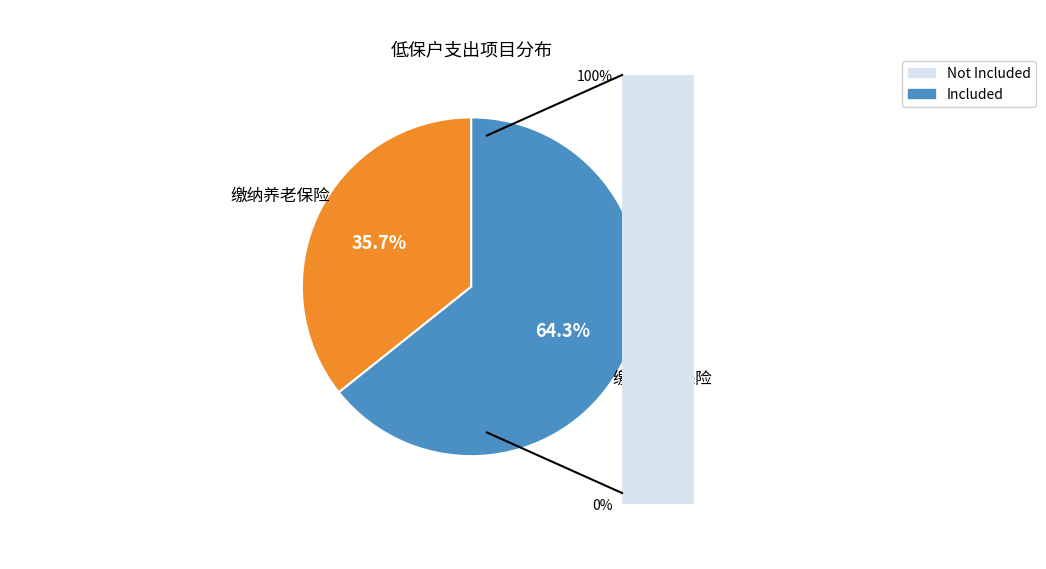

How many segments does this pie chart have?

2